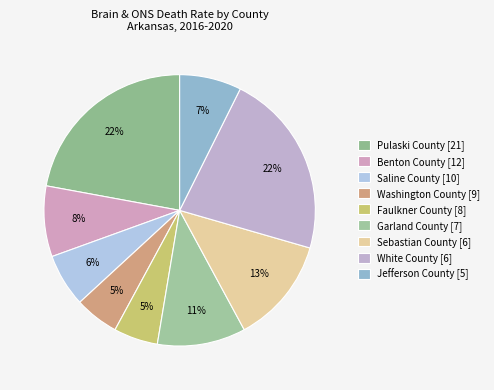

How many slices are in this pie chart?

9